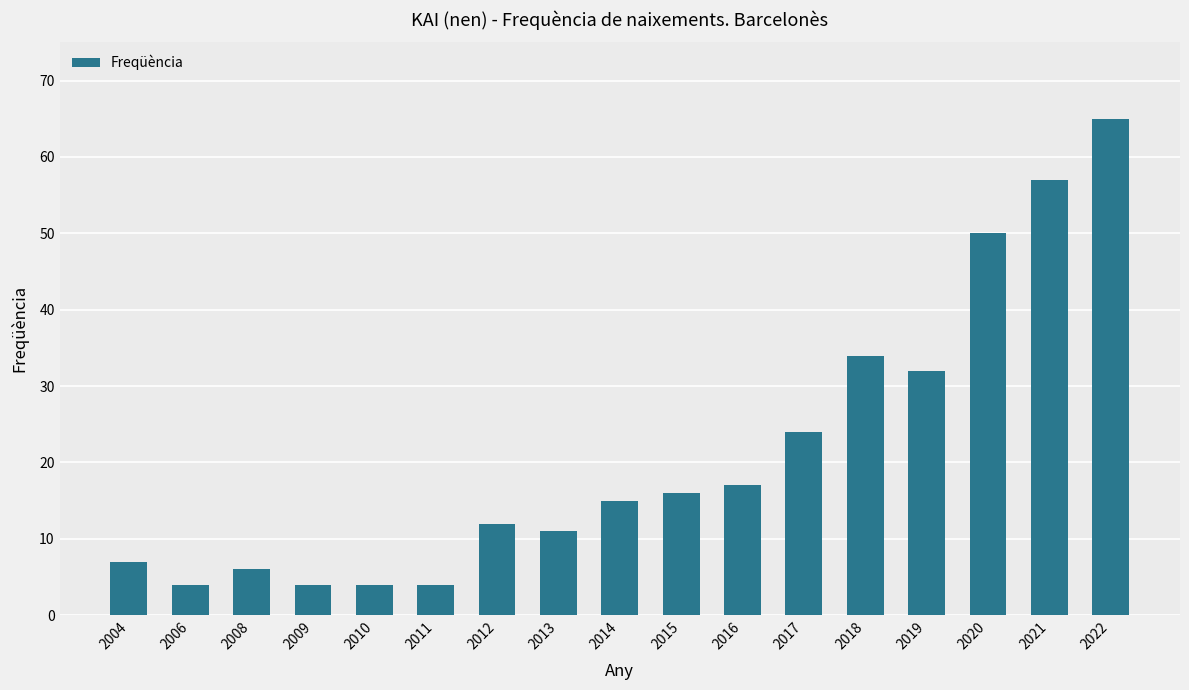

Reading left to right, transcribe all the data shown in this chart.

7	4	6	4	4	4	12	11	15	16	17	24	34	32	50	57	65